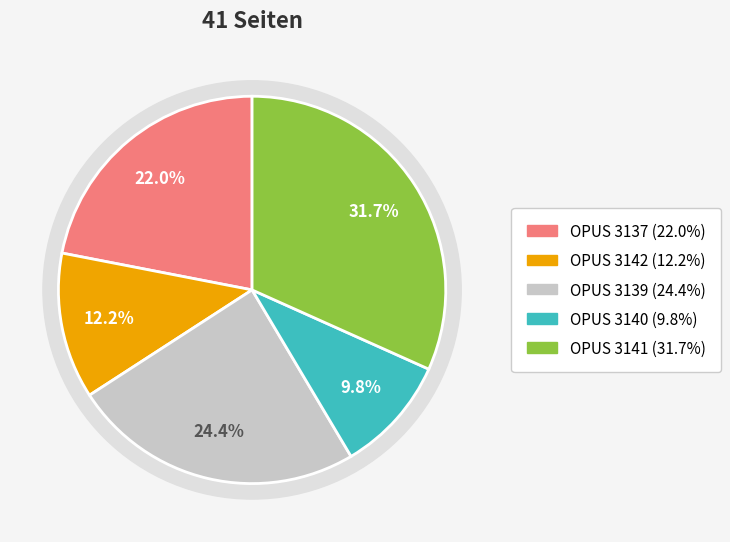

The 3142 slice represents 12% of the pie. True or false?

True